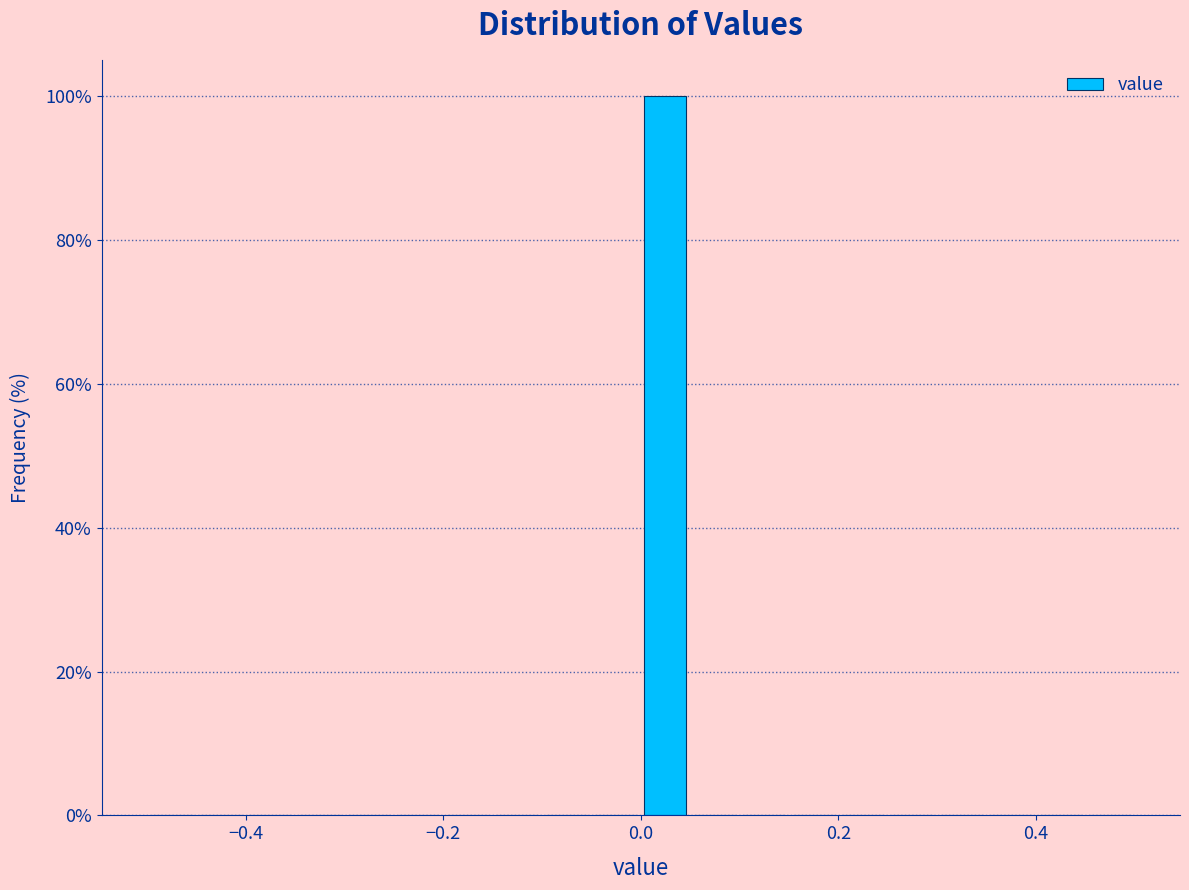

Around what value on the x-axis is the tallest bar? Give the approximate position of its centre, as read against the axis.

0.02